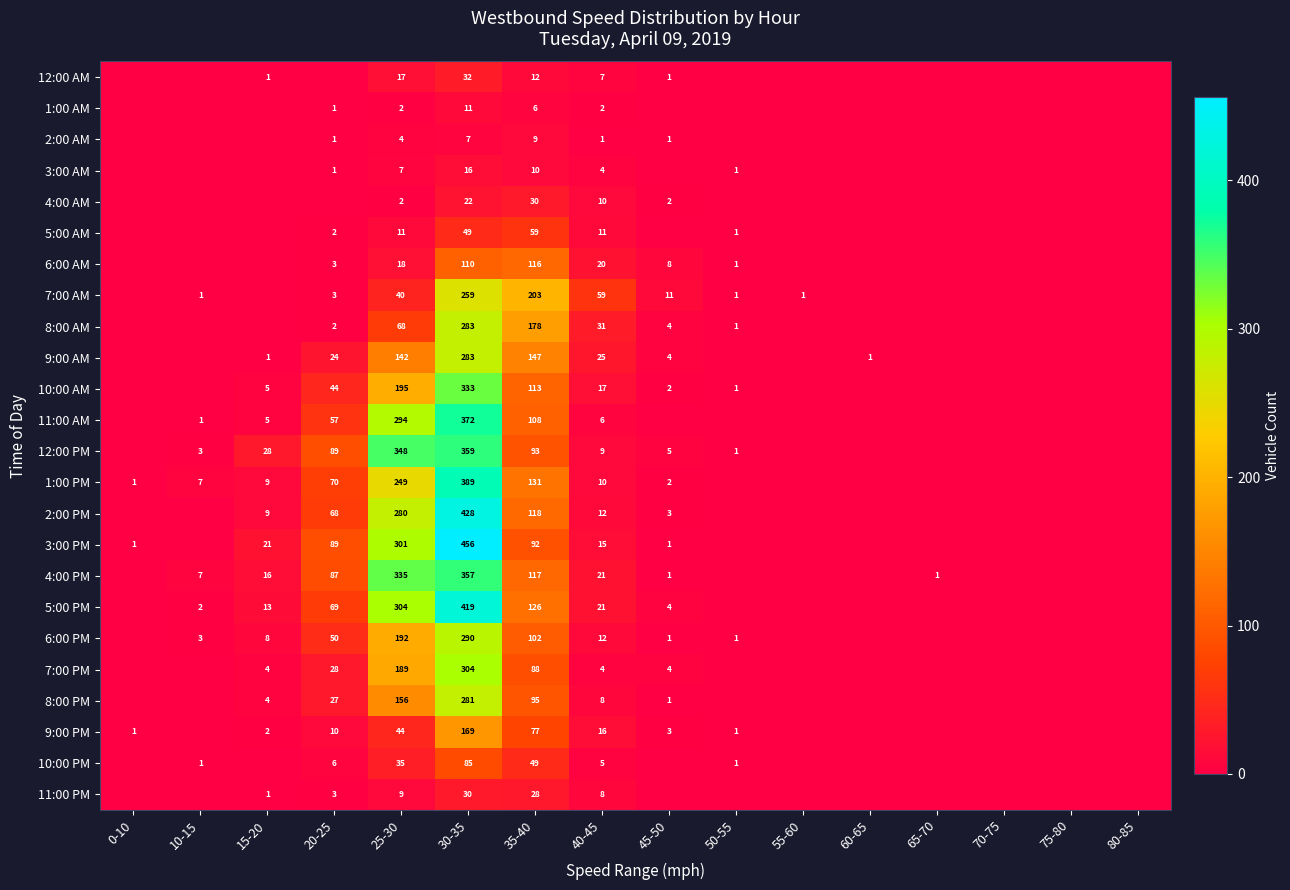

Which series changed the most between 30-35 and 40-45?

3:00 PM